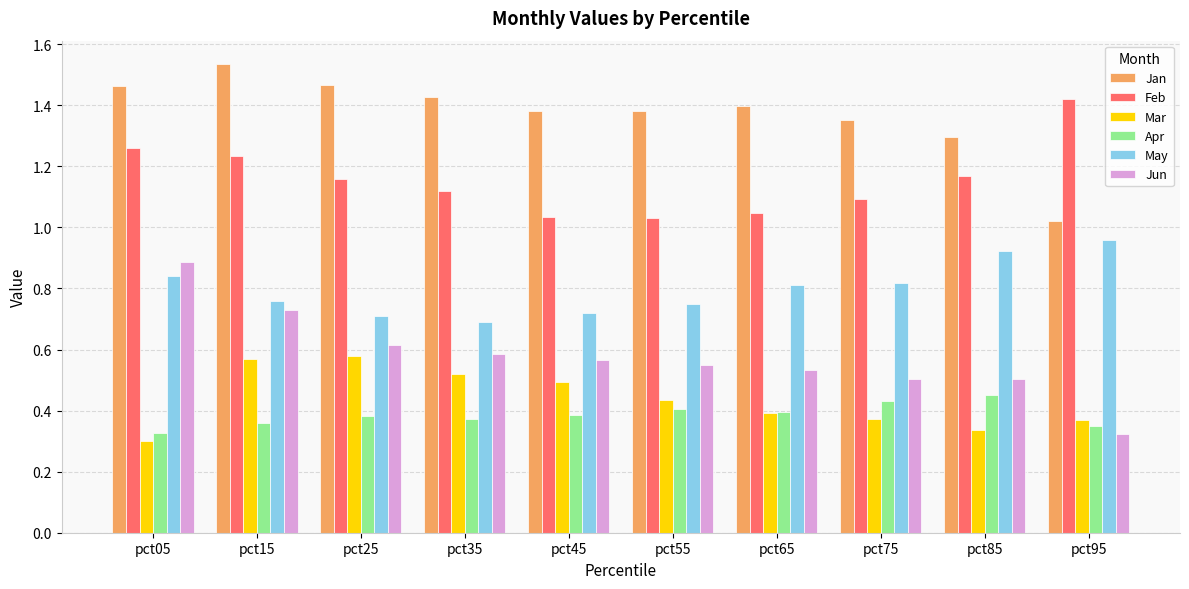

What are all the series names shown in the legend?

Jan, Feb, Mar, Apr, May, Jun